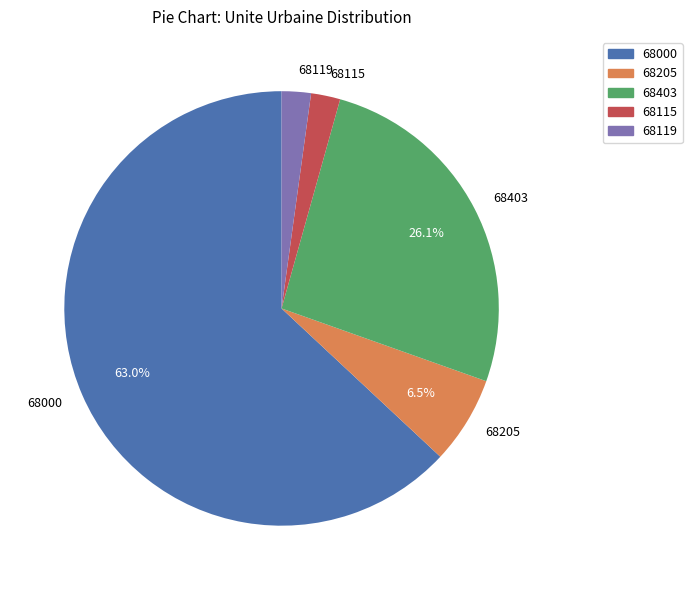

To the nearest percent, what is the average slice percentage?

20%